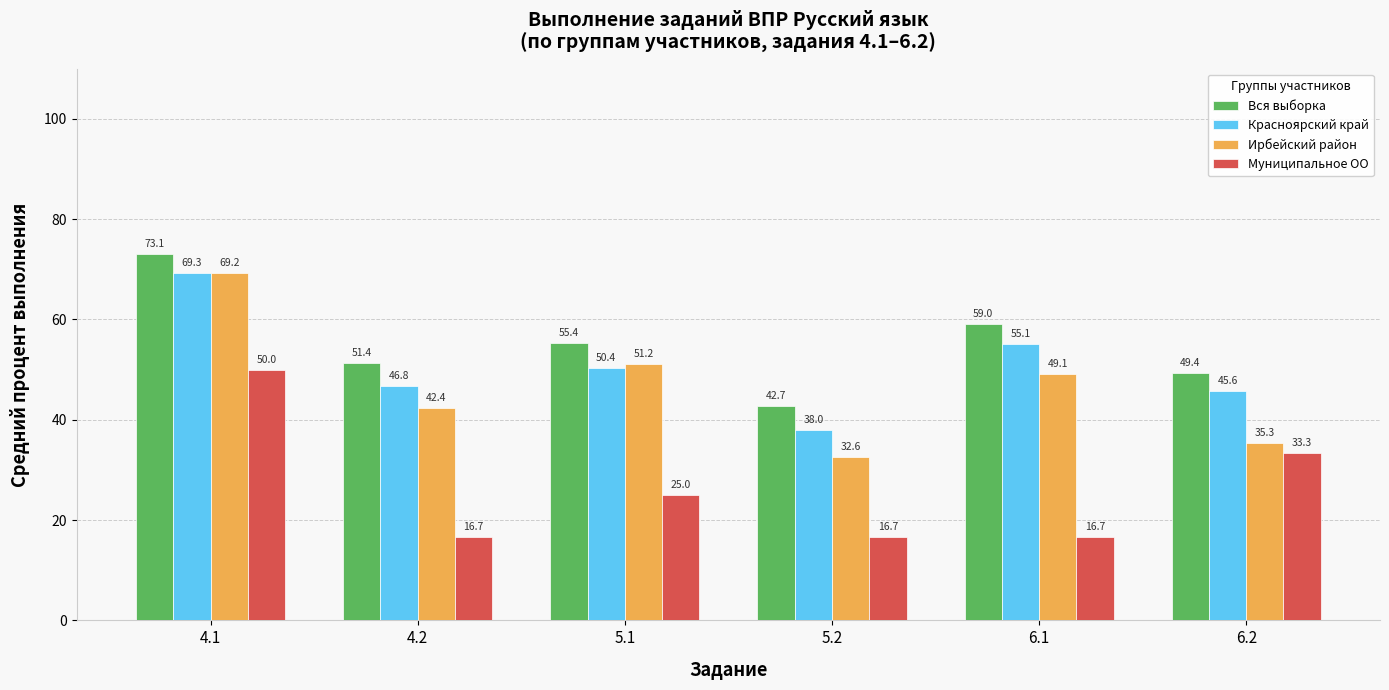

What is the minimum value shown in the chart?

16.7